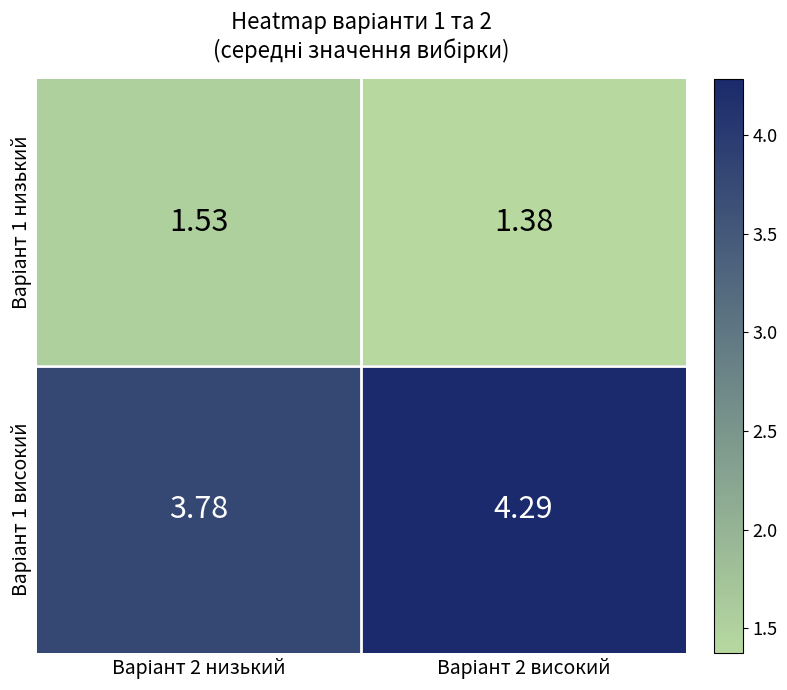

Count the number of categories in the chart.

2